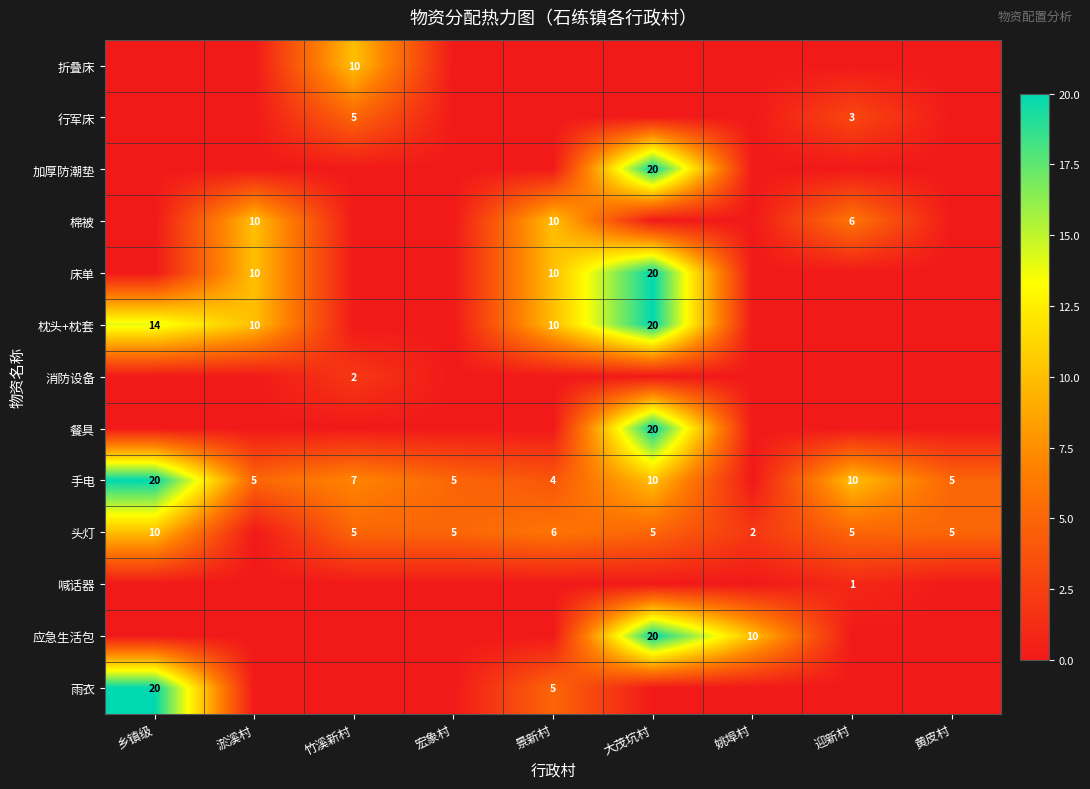

Which label corresponds to the largest value in the chart?

大茂坑村